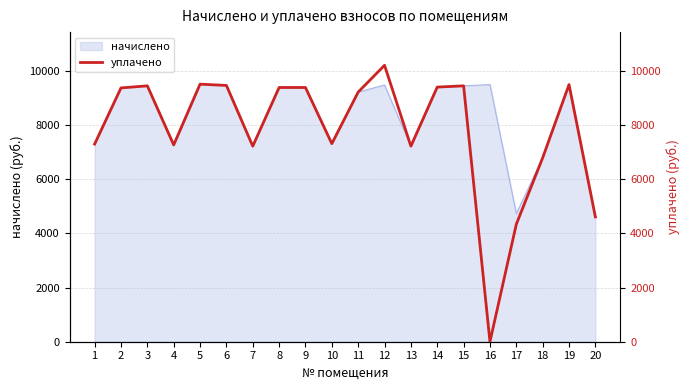

List the labels in order of value, largest first.

12, 5, 19, 6, 3, 15, 14, 8, 9, 2, 11, 10, 1, 4, 7, 13, 18, 20, 17, 16